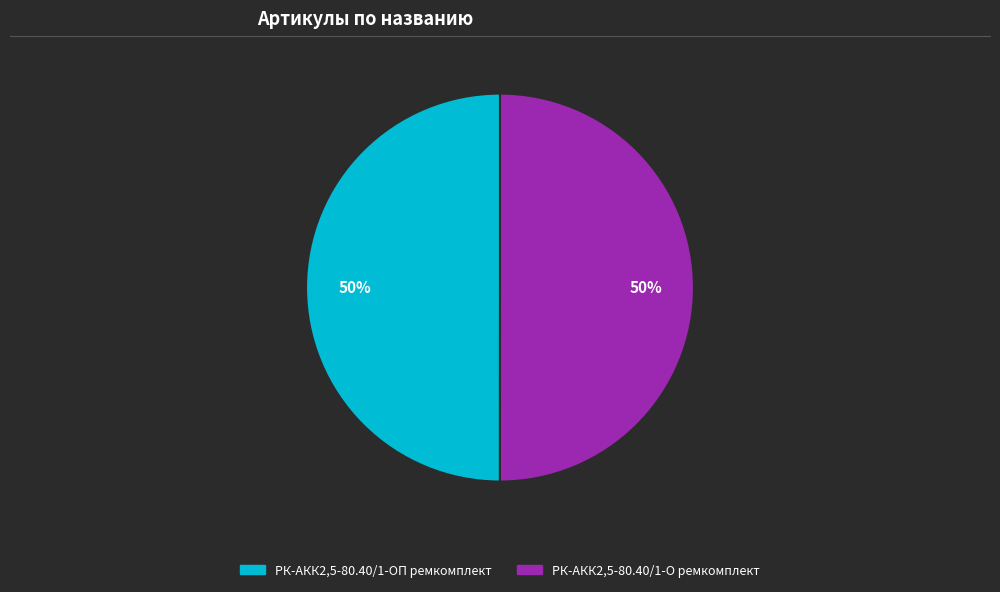

Is the sum of РК-АКК2,5-80.40/1-ОП ремкомплект and РК-АКК2,5-80.40/1-О ремкомплект greater than half?

Yes